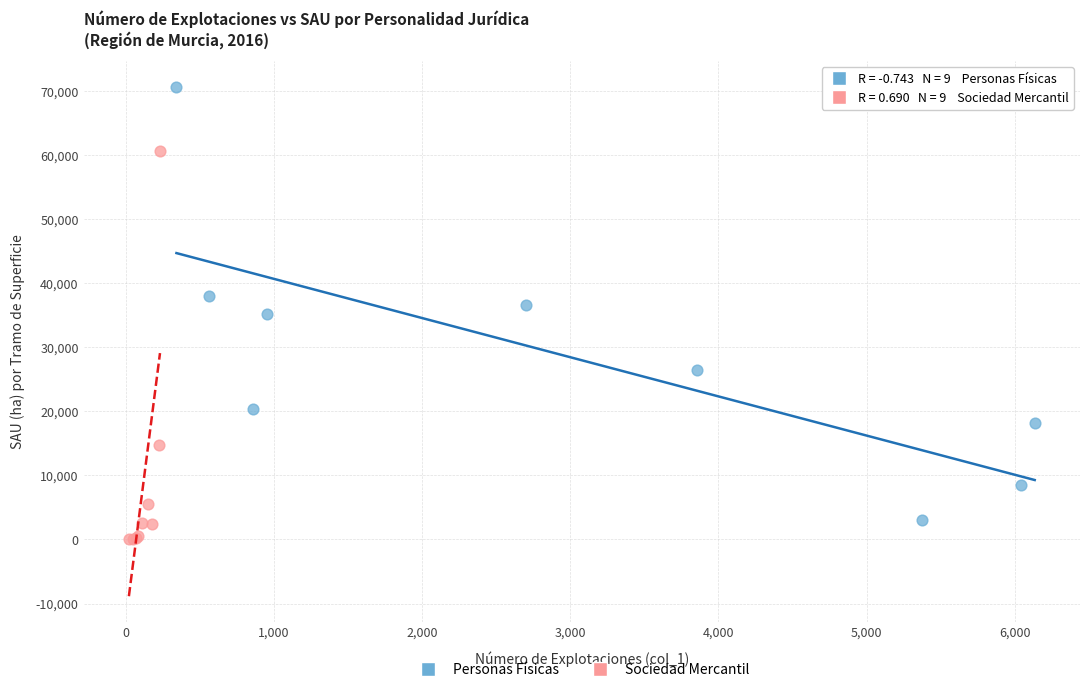

Which series contains the highest Y value?

Personas Físicas